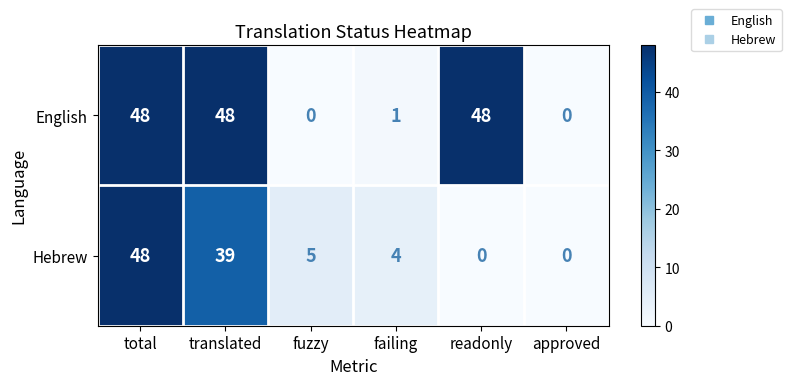

Is it true that Hebrew equals 48 at total?

True